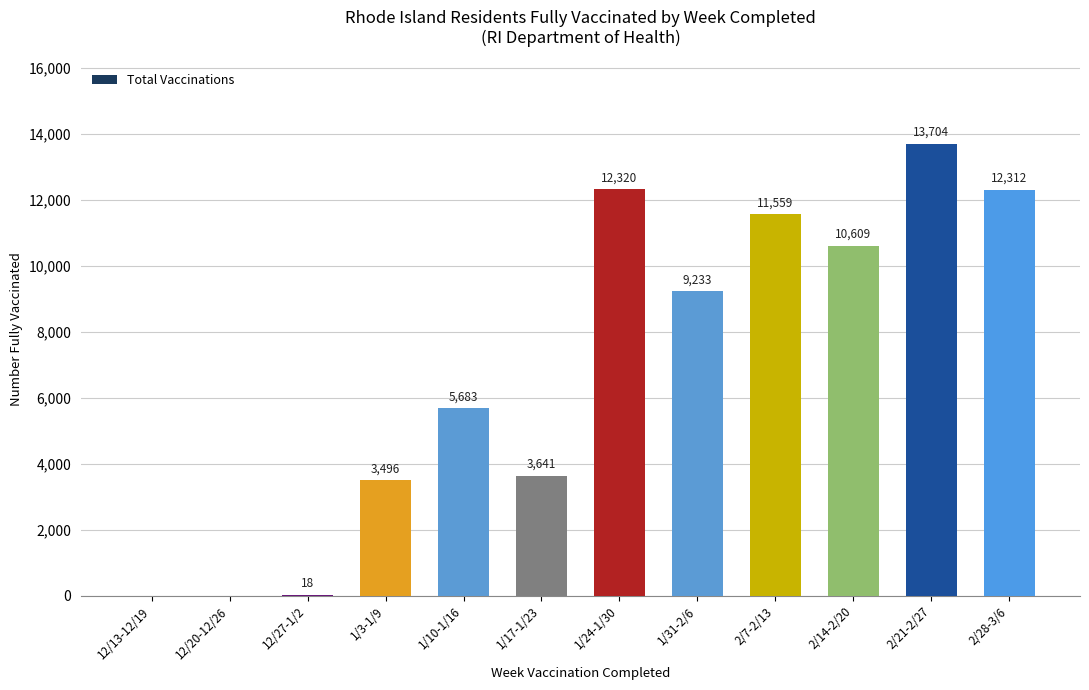

Where does the data first go above 9233?

1/24-1/30